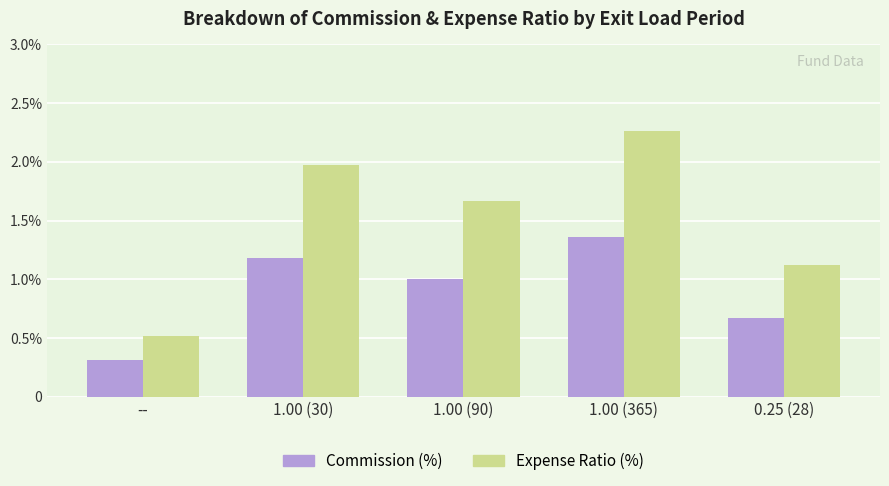

Rank the categories by Commission (%) value from lowest to highest.

--, 0.25 (28), 1.00 (90), 1.00 (30), 1.00 (365)